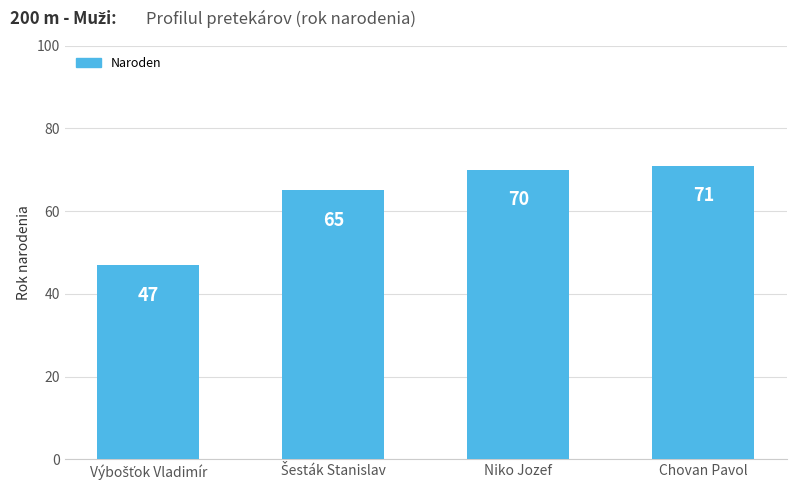

The chart shows a value of 122 at Chovan Pavol. True or false?

False